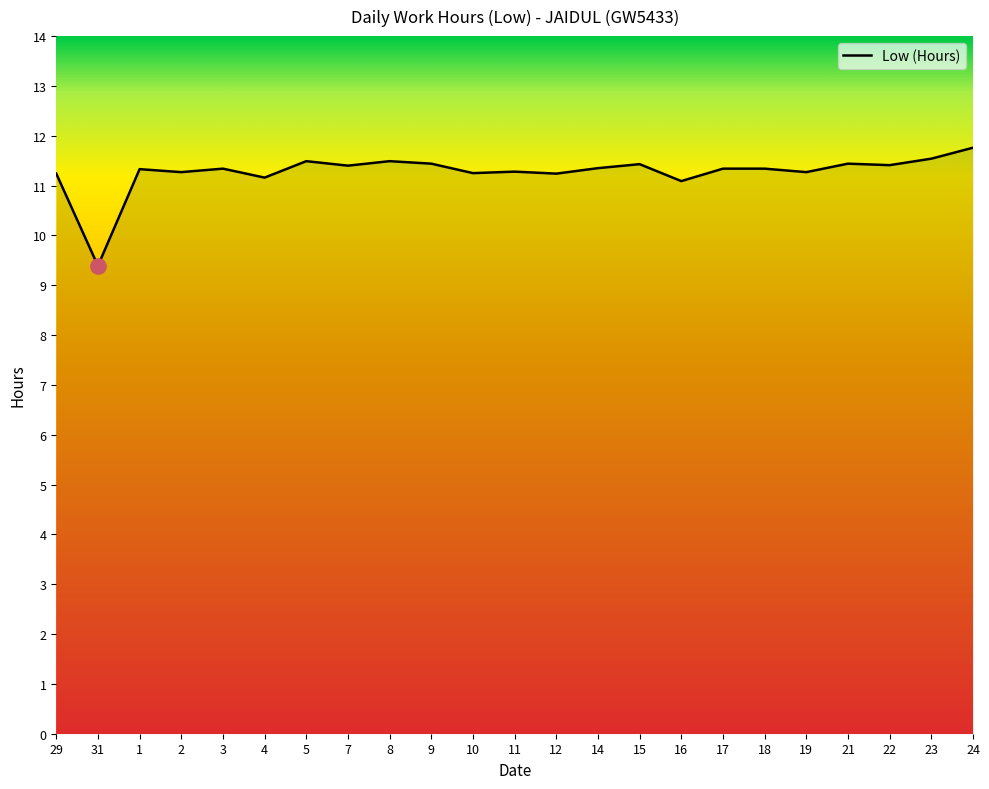

Between 8 and 3, which is larger?

8